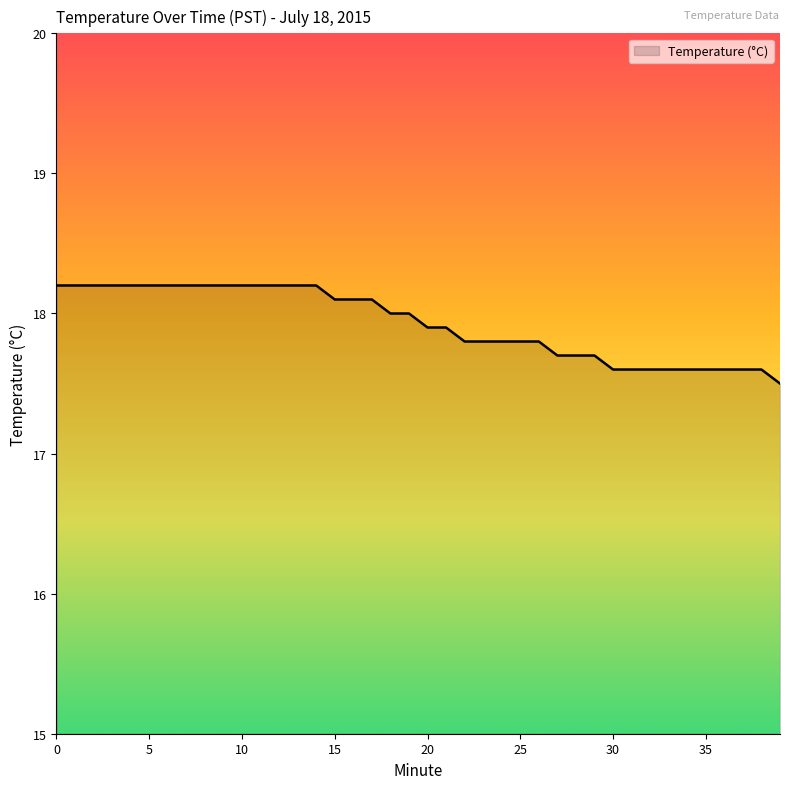

What is the difference between the maximum and minimum values?

0.7